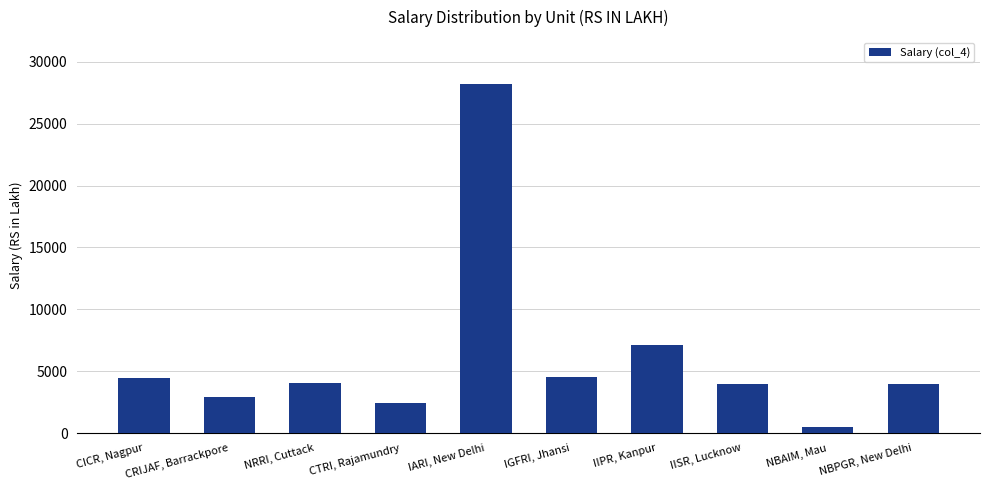

Count the number of data series in this chart.

1